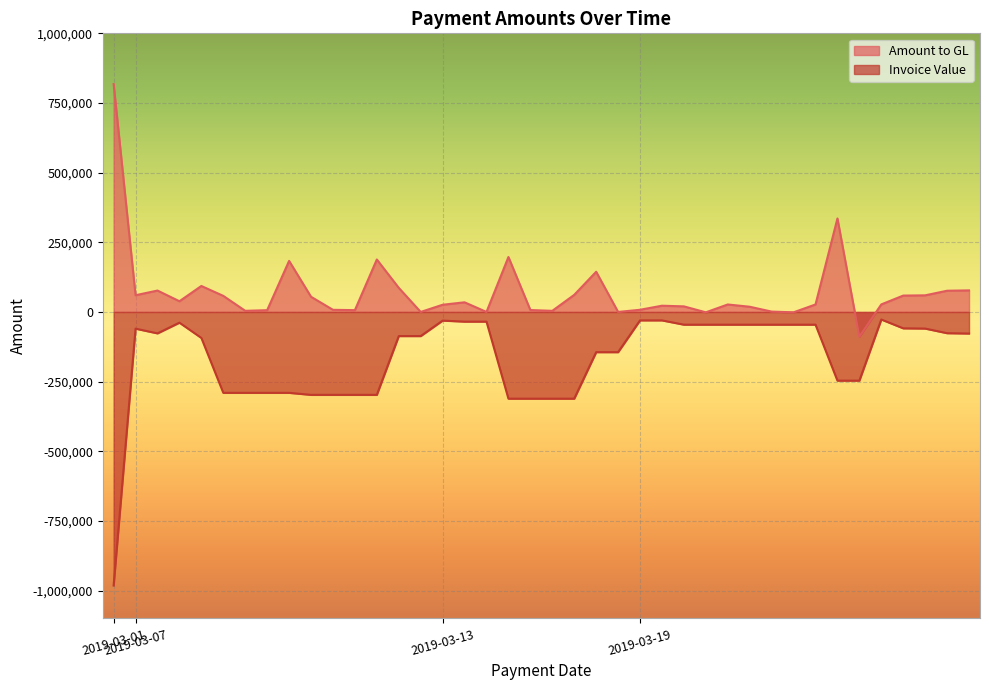

List the series in order of their overall mean, lowest first.

Invoice Value, Amount to GL